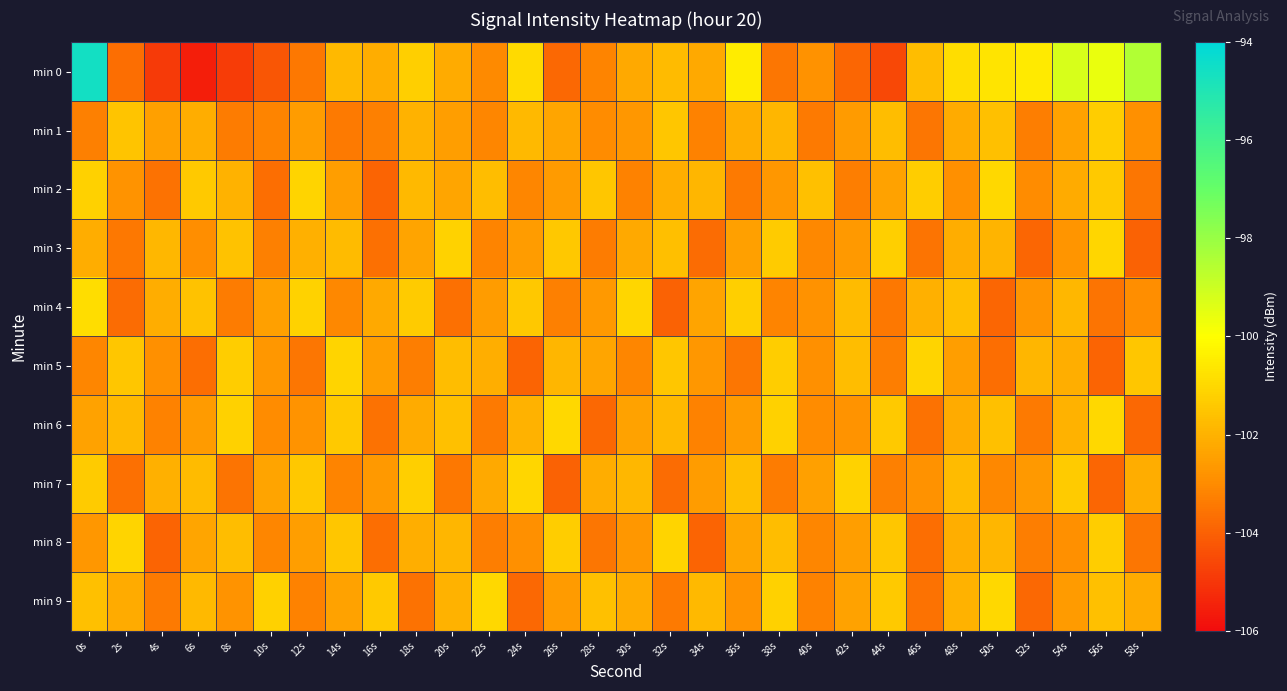

Which series has the widest spread of values?

min 0